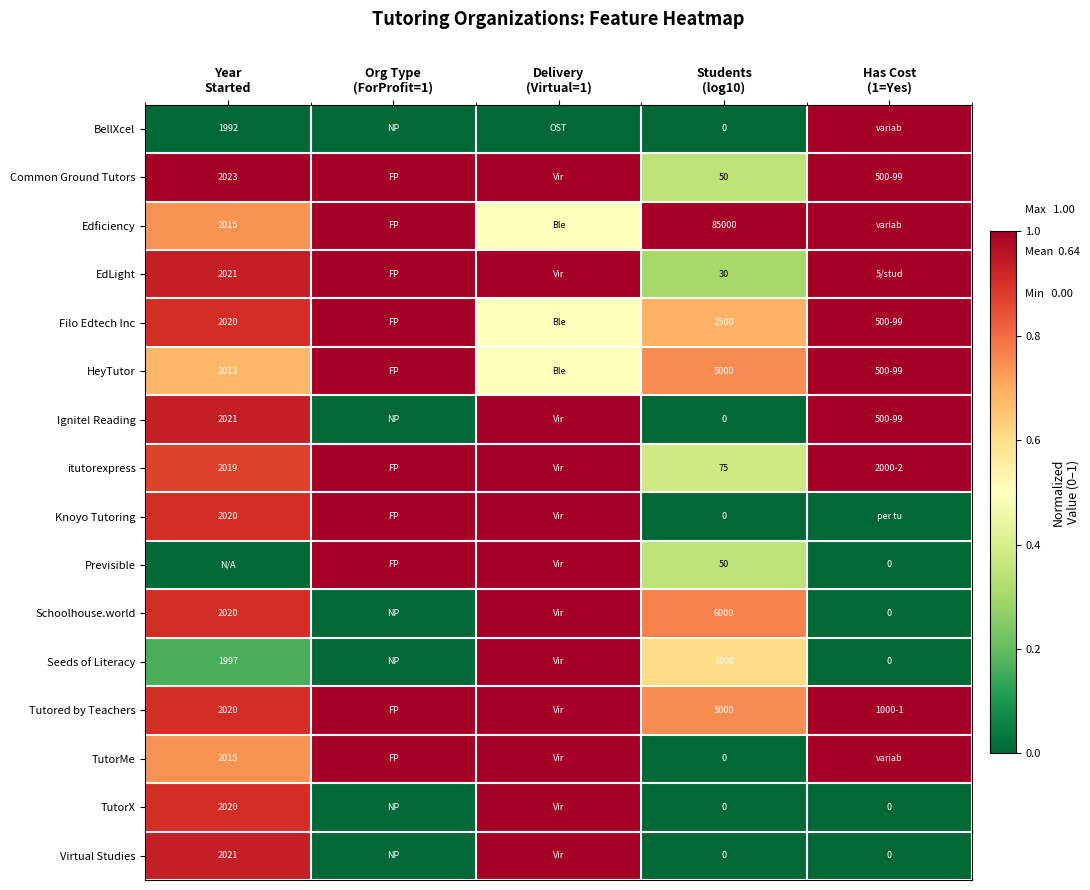

Is it true that Ignite! Reading equals 0.6 at Has Cost (1=Yes)?

False